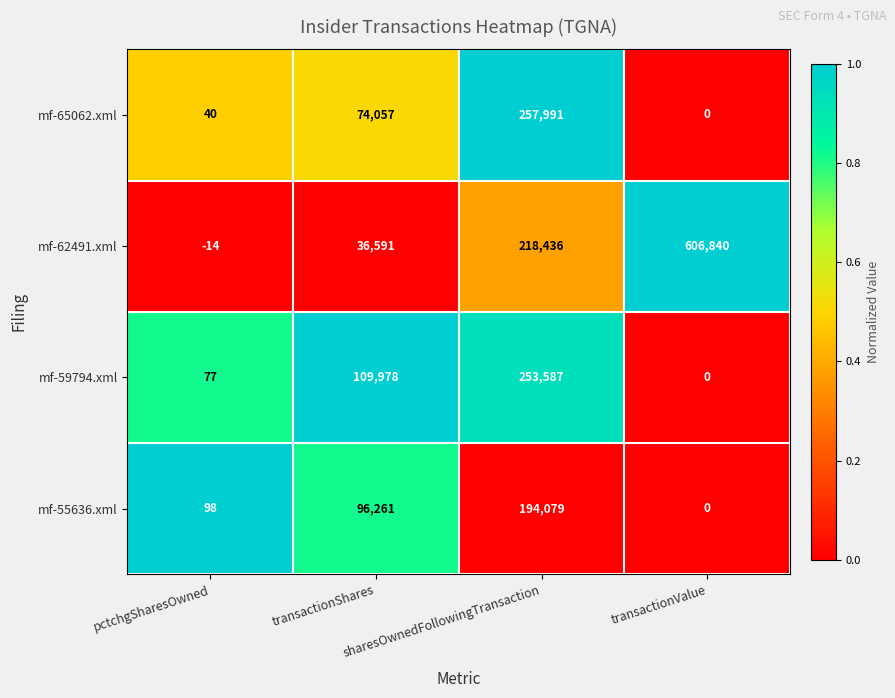

Rank the series by their maximum value, from highest to lowest.

mf-62491.xml, mf-65062.xml, mf-59794.xml, mf-55636.xml